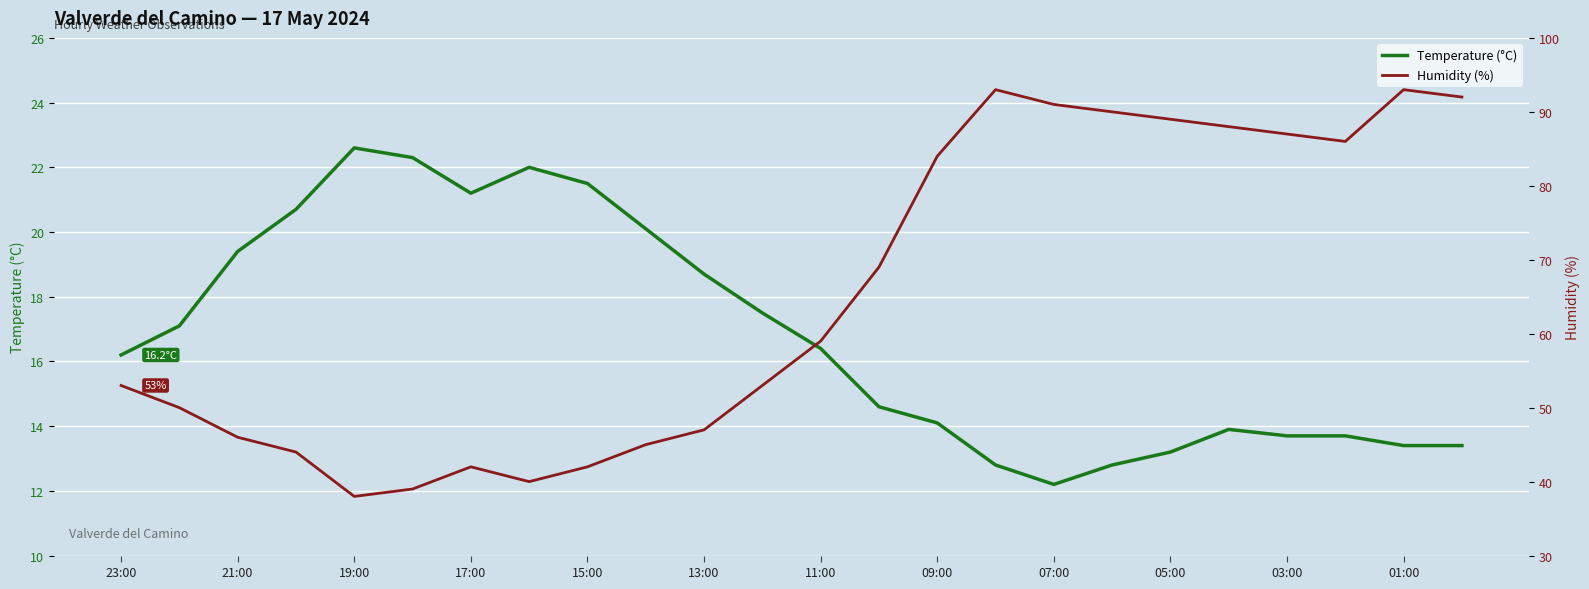

Read the Temperature (°C) value at 01:00.

13.4